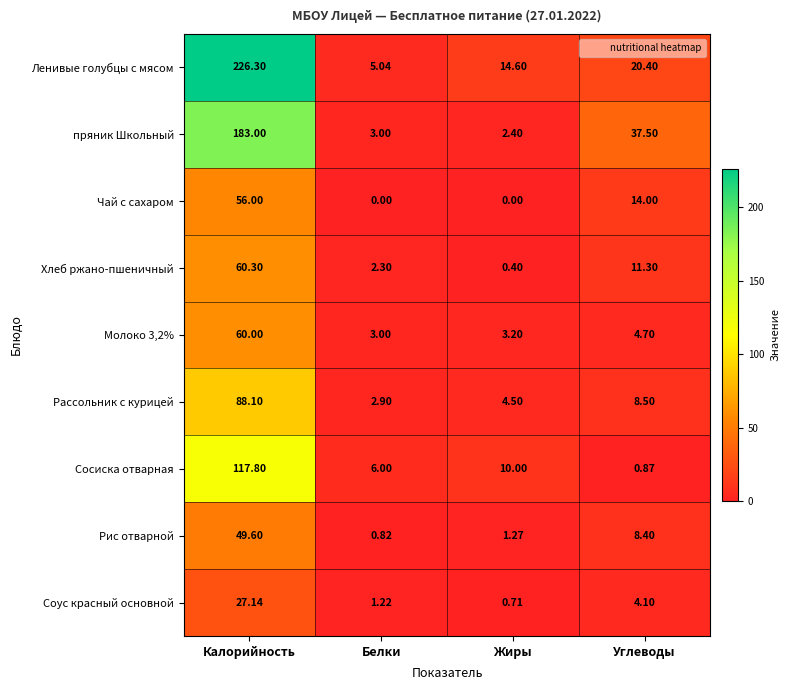

At how many categories does at least one series exceed 159?

1